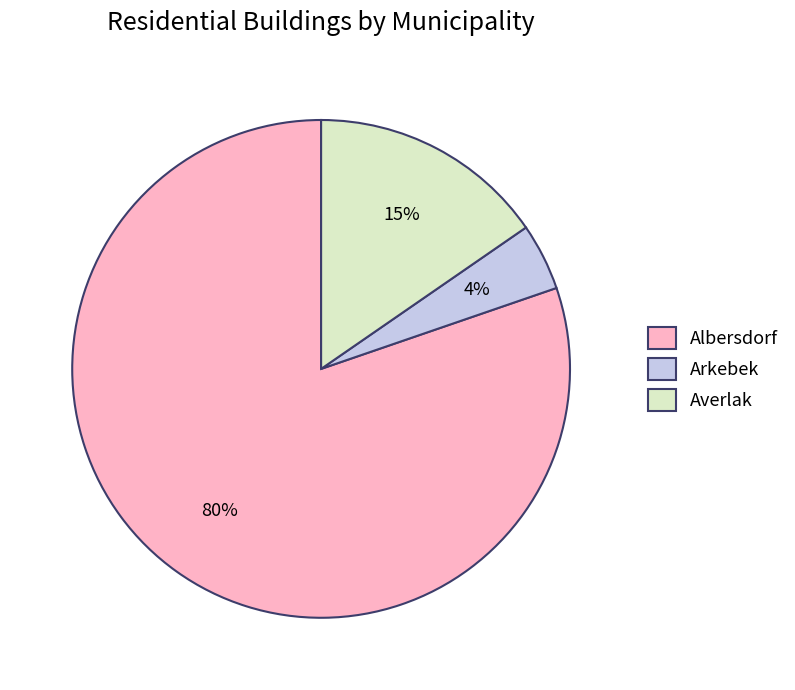

Is it true that Averlak is 15% of the pie?

True